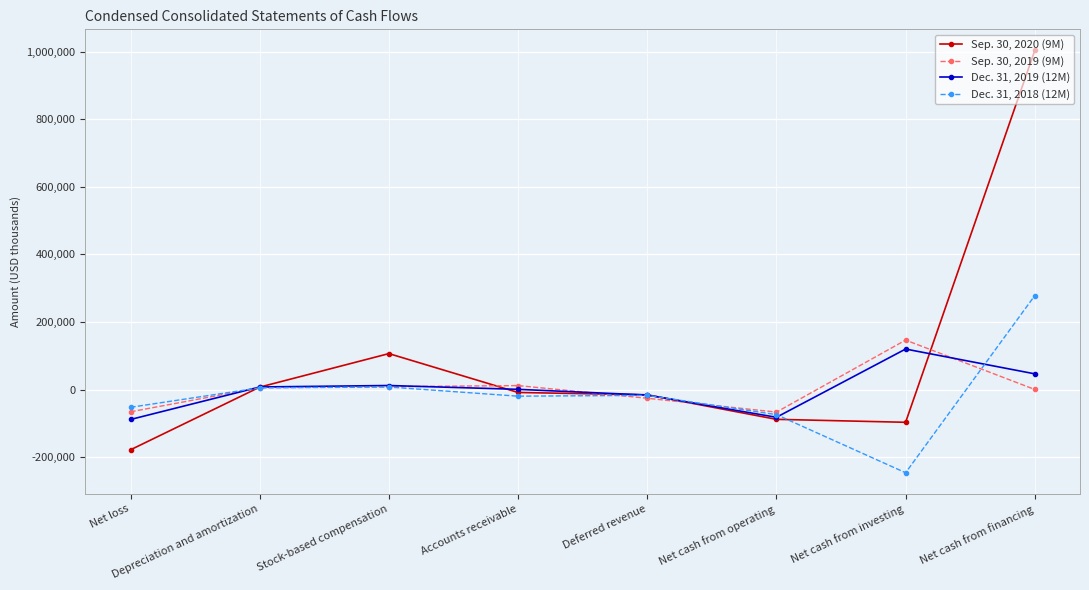

What is the difference between the maximum and minimum values in the Sep. 30, 2020 (9M) series?

1181347